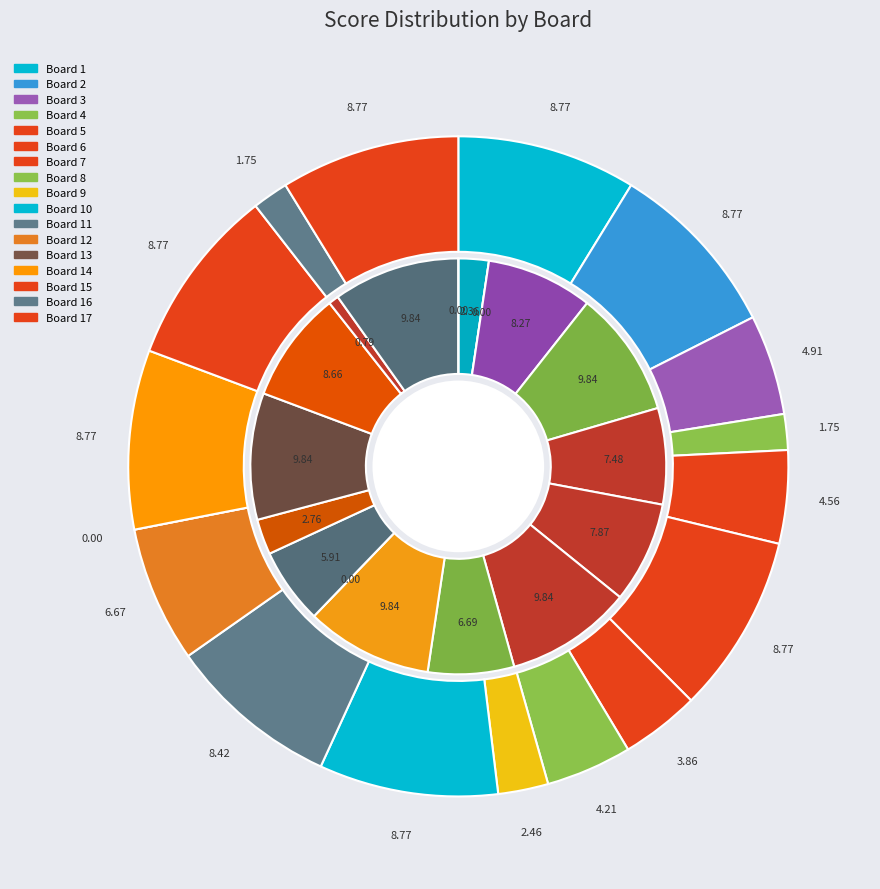

Is there a majority slice in this chart?

No